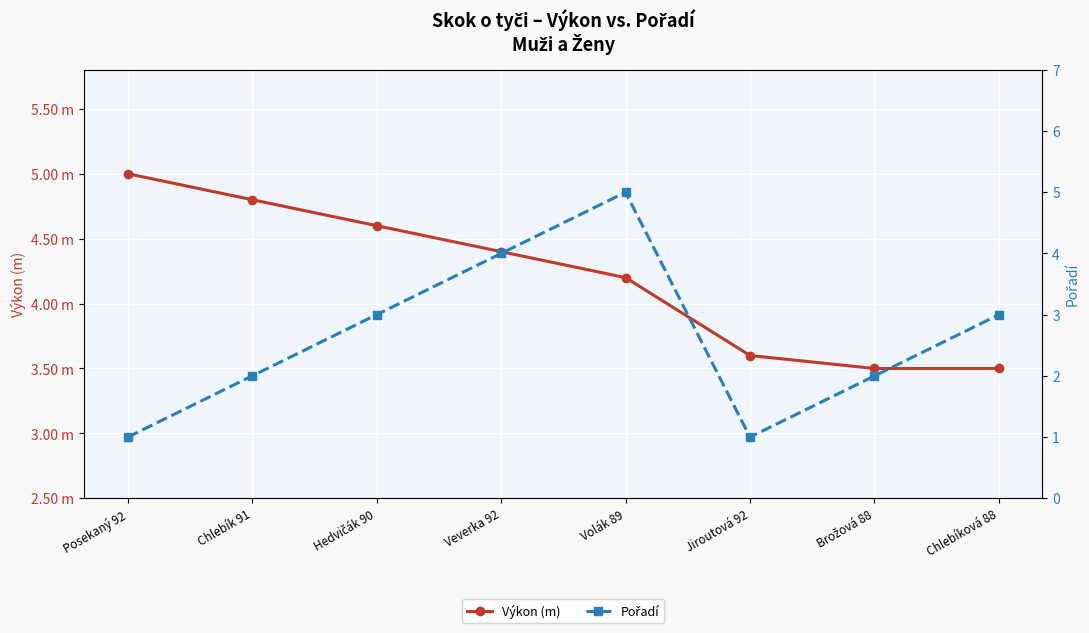

What is the sum of all Výkon (m) values?

33.6